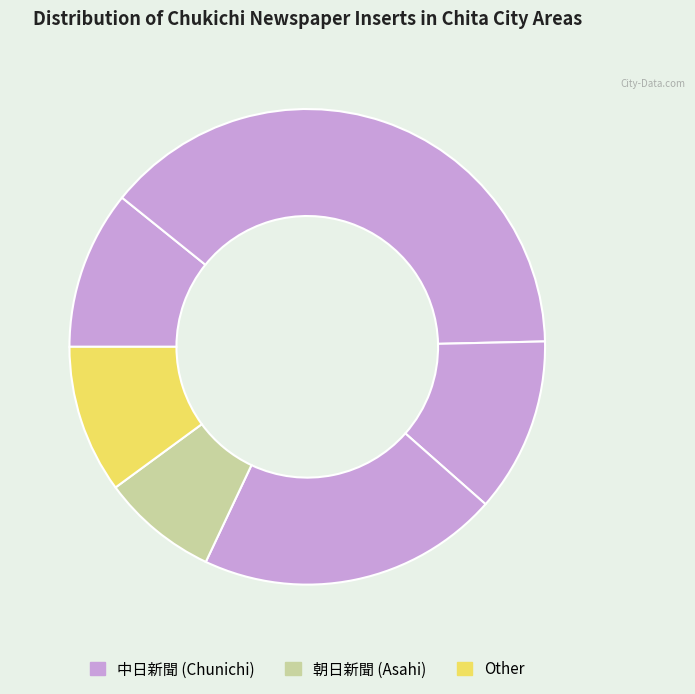

How many segments does this pie chart have?

6